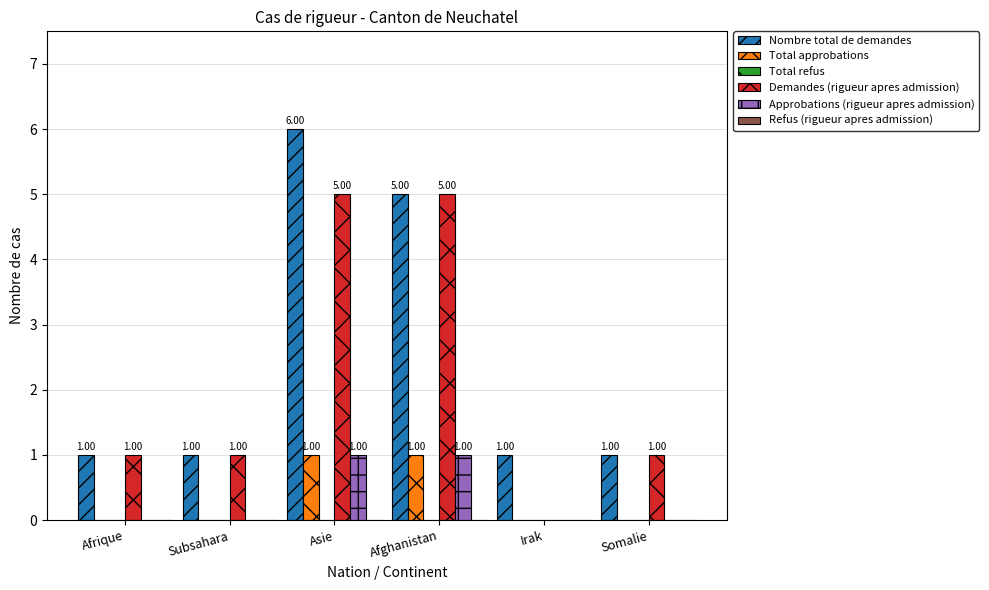

Is it true that Total approbations equals 0 at Afrique?

True